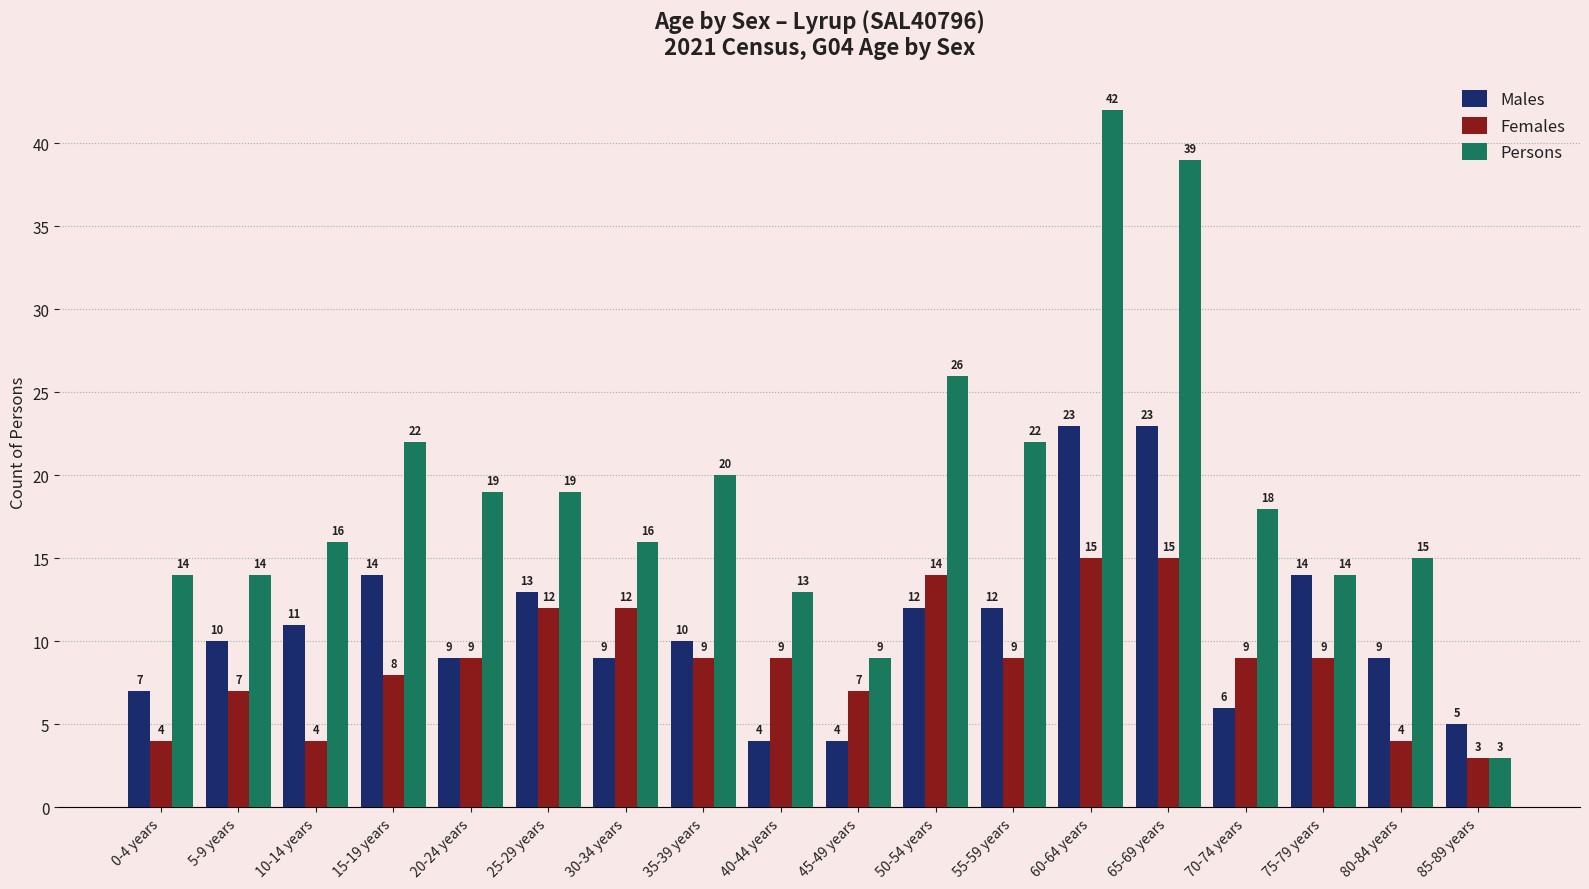

What is the minimum value shown in the chart?

3